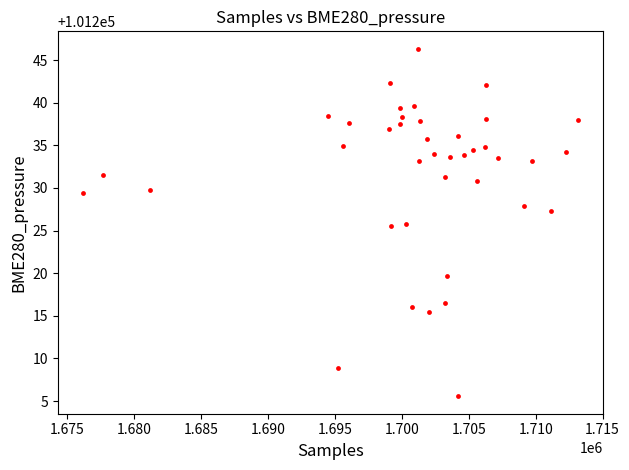

What is the range of X values (max minus min)?

36990.0